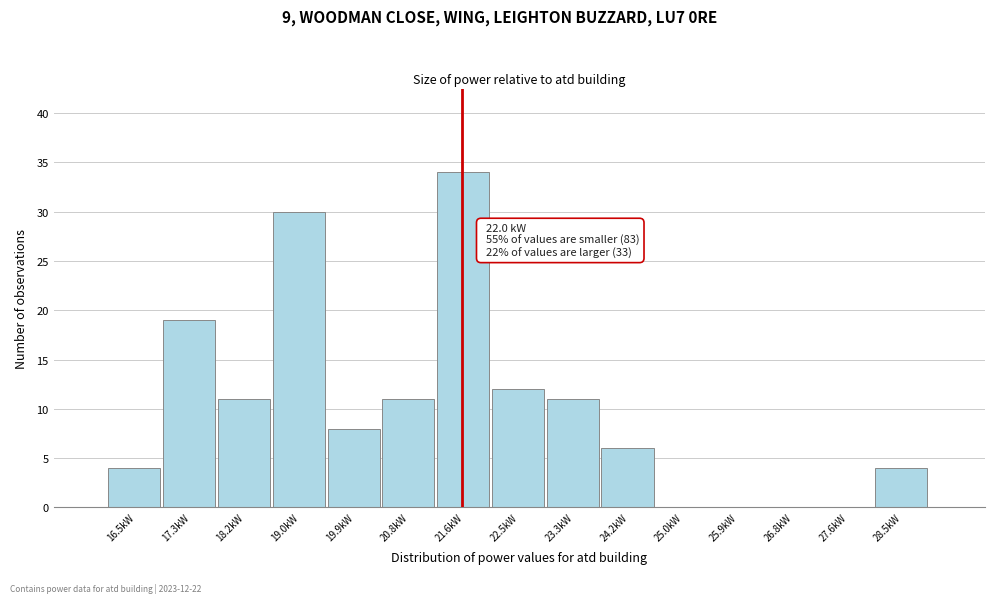

Reading left to right, list all the values displayed in this chart.

16.5kW=4	17.3kW=19	18.2kW=11	19.0kW=30	19.9kW=8	20.8kW=11	21.6kW=34	22.5kW=12	23.3kW=11	24.2kW=6	25.0kW=0	25.9kW=0	26.8kW=0	27.6kW=0	28.5kW=4